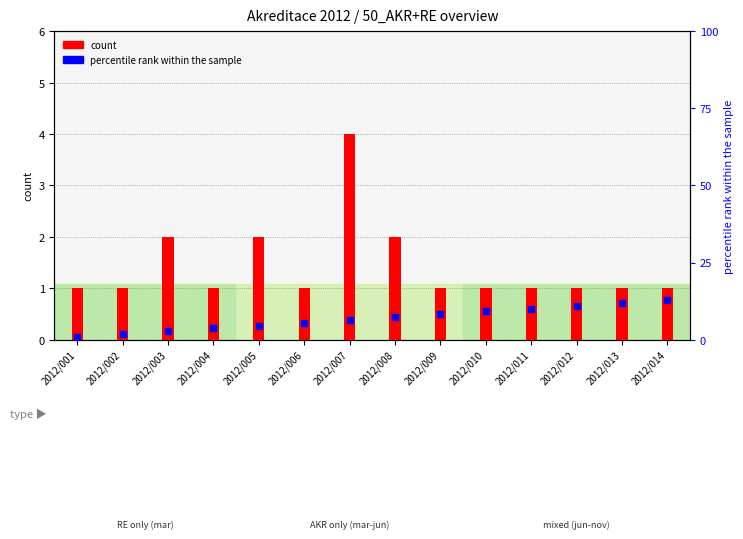

What are all the series names shown in the legend?

count, percentile rank within the sample